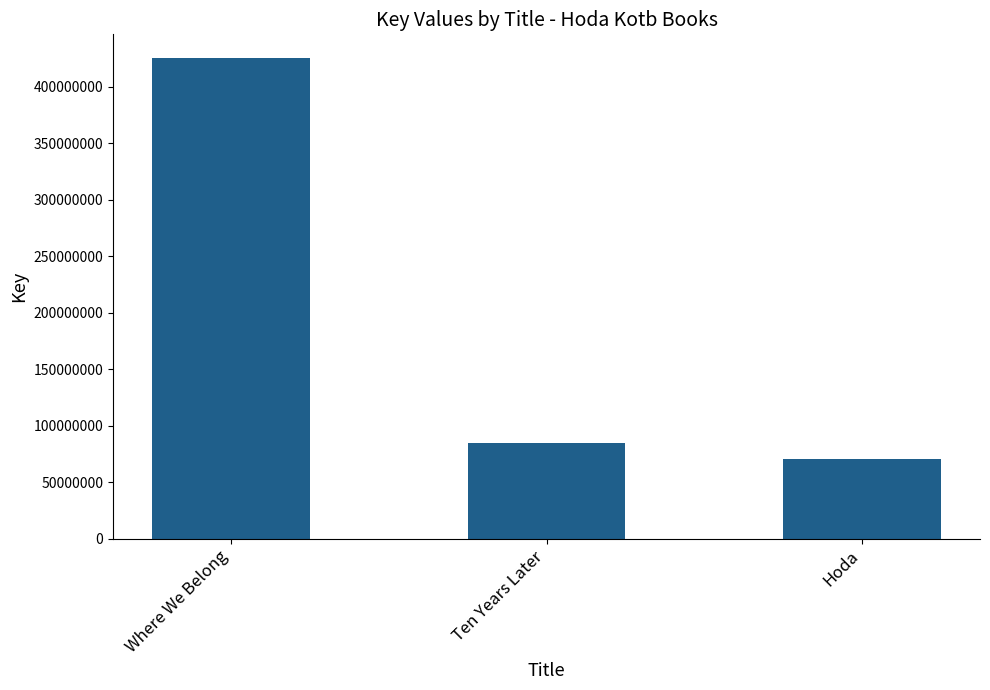

Rank the categories by value from lowest to highest.

Hoda, Ten Years Later, Where We Belong